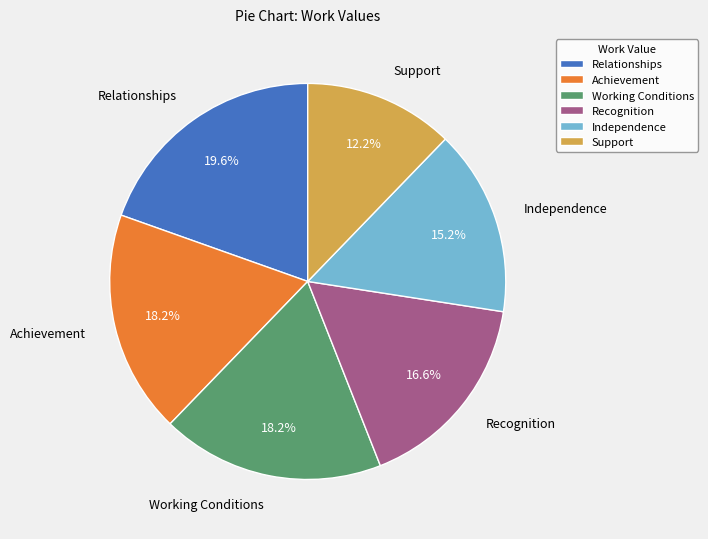

The Recognition slice represents 9% of the pie. True or false?

False